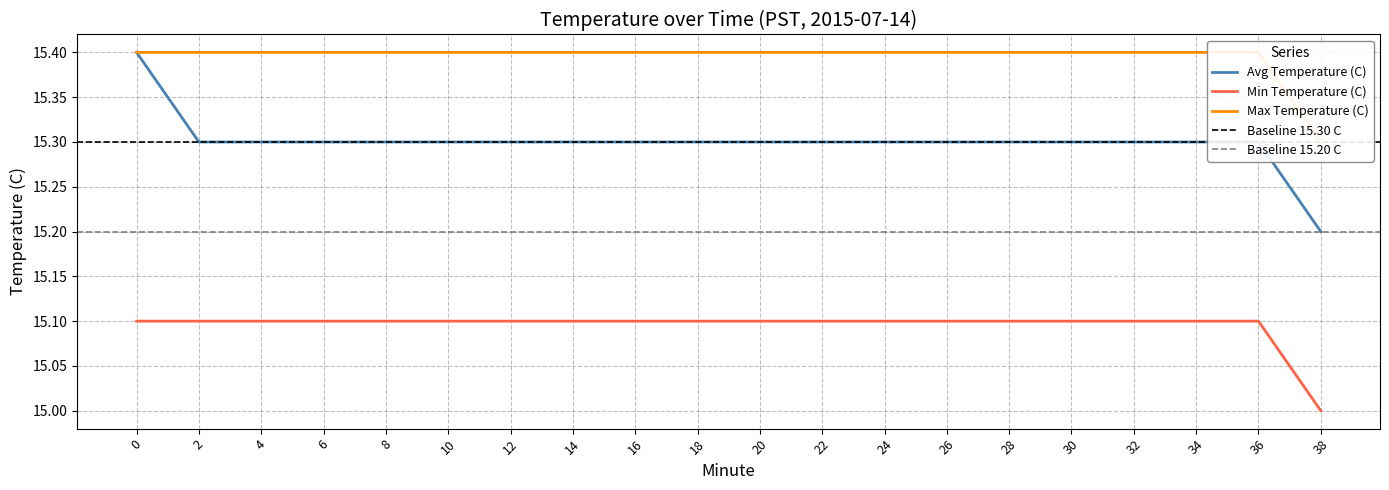

True or false: Hour 0 min temp (C) has more than 1 points higher than both neighbors.

False